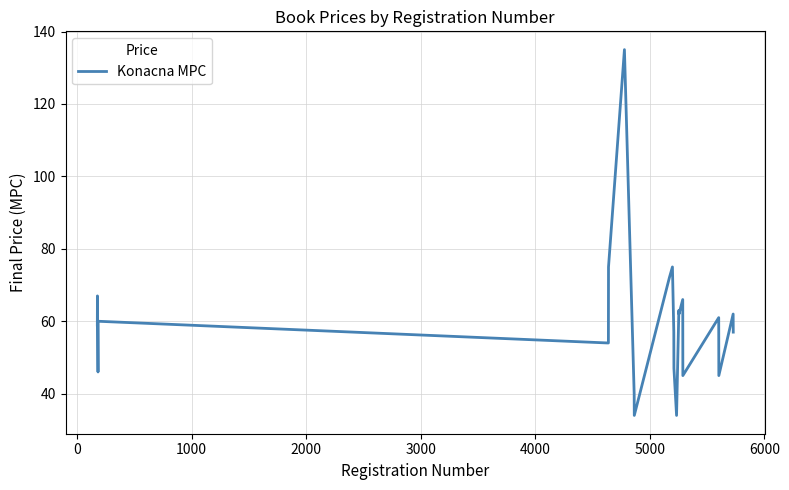

What is the minimum value shown in the chart?

34